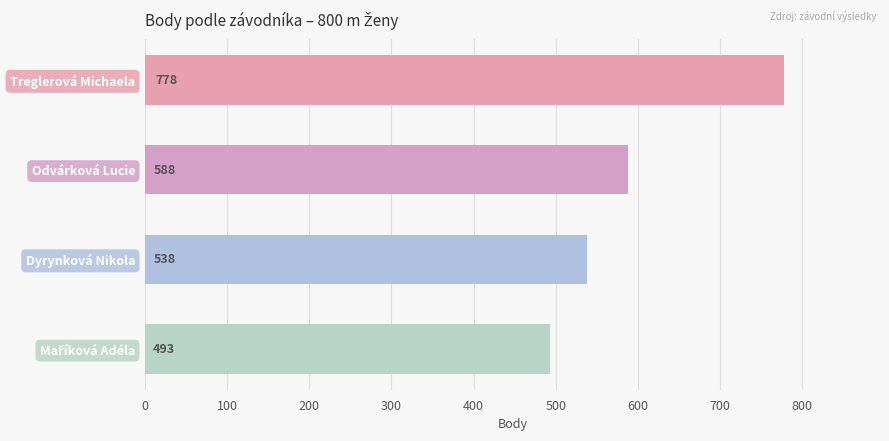

Approximately how many times larger is the value at Odvárková Lucie compared to Treglerová Michaela?

0.8